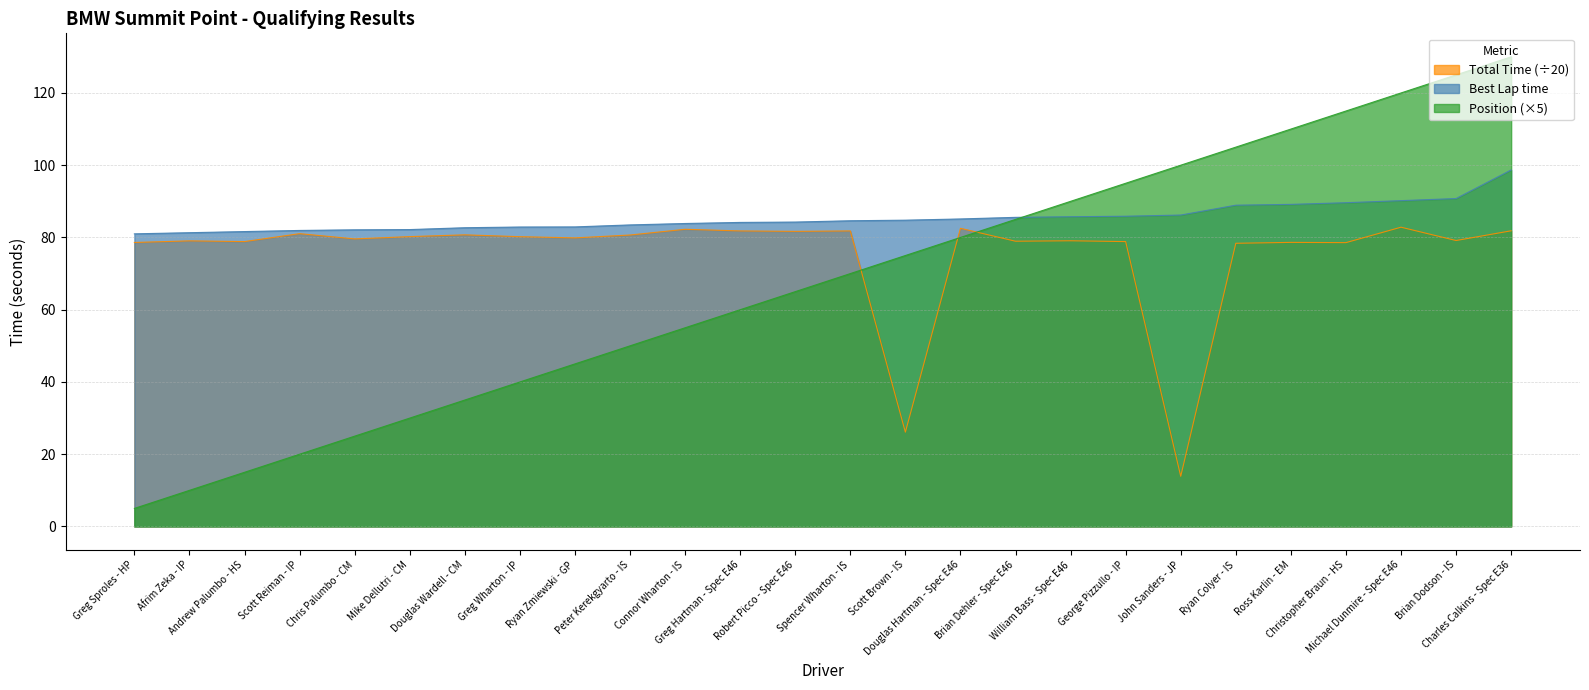

The value of Total Time at Greg Wharton - IP is 121.4. True or false?

False